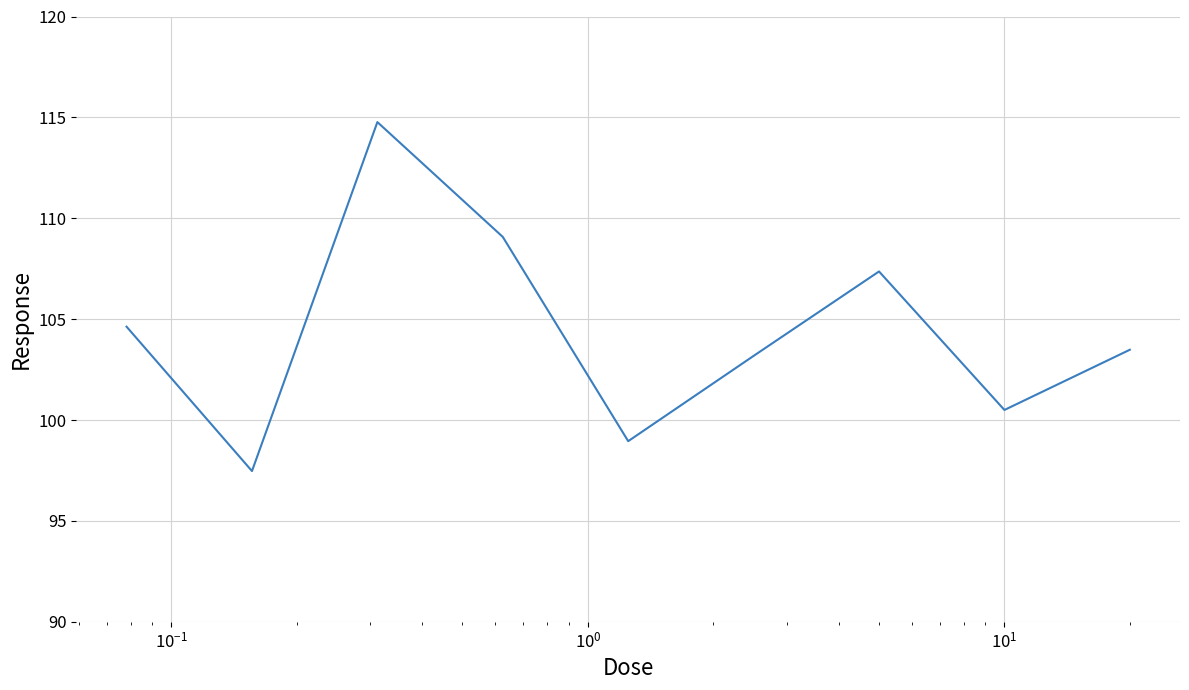

What is the difference between the maximum and second lowest values?

15.8